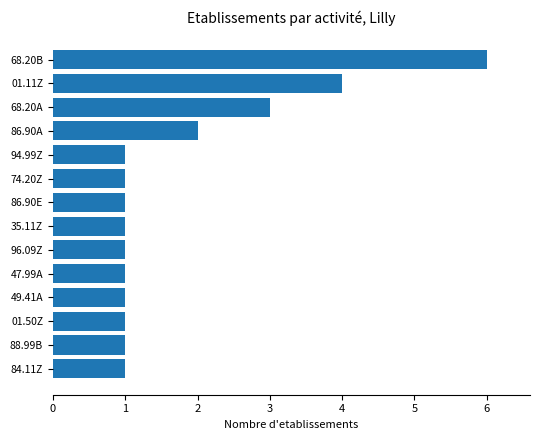

What is the change in value from 47.99A to 68.20A?

+2